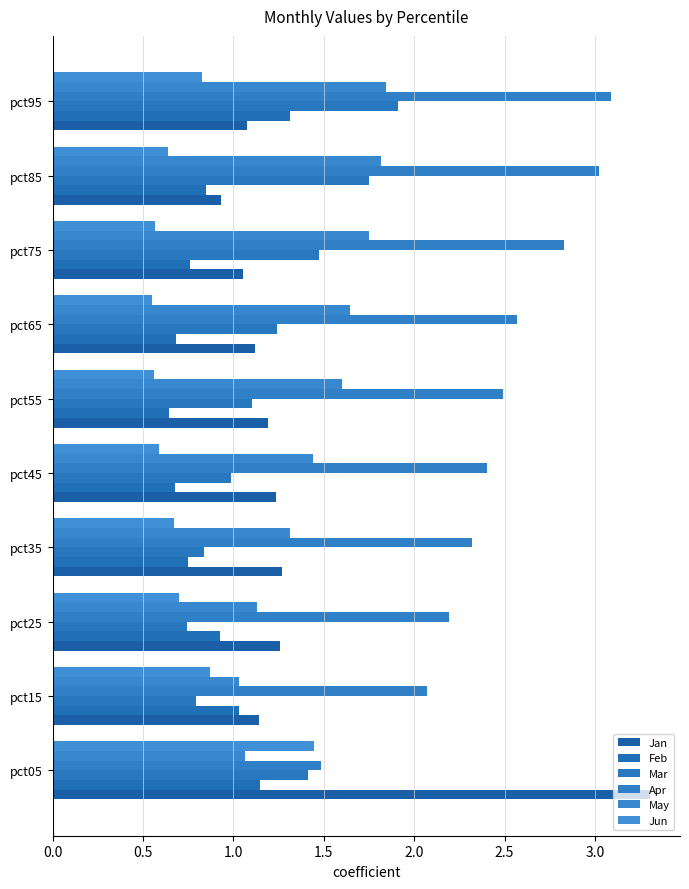

How many data points in Jan are less than 1?

1